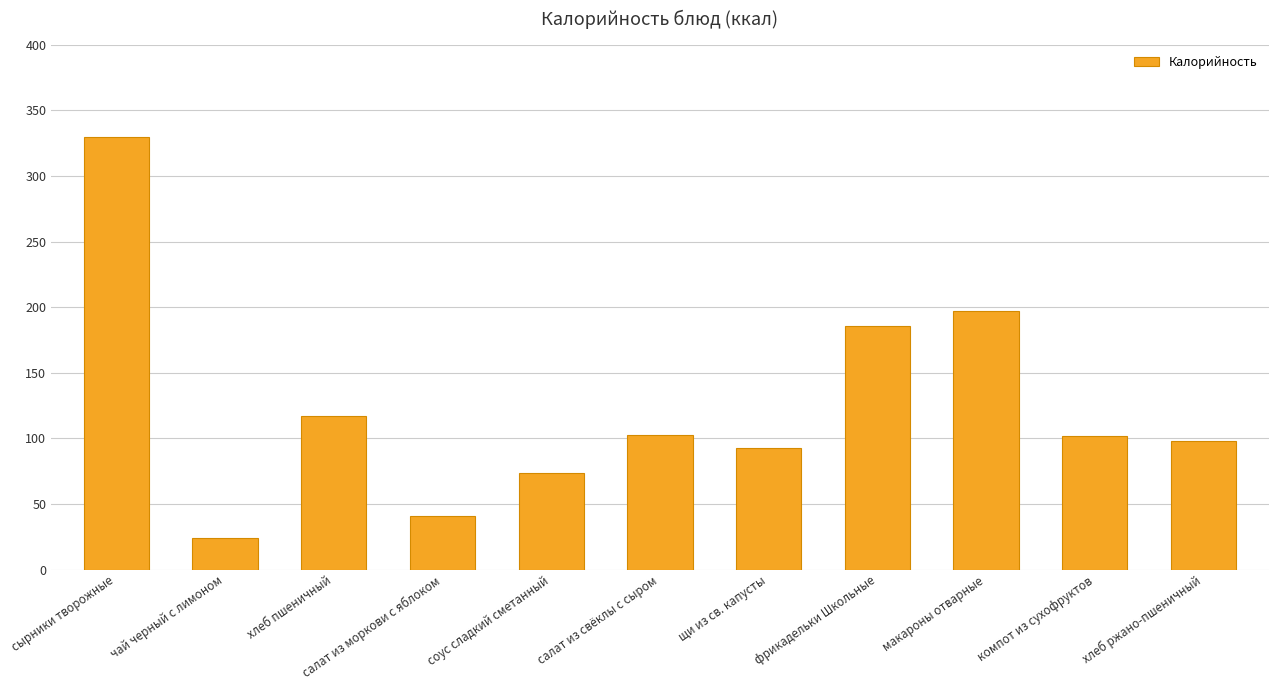

The value at соус сладкий сметанный is 73.6. True or false?

True